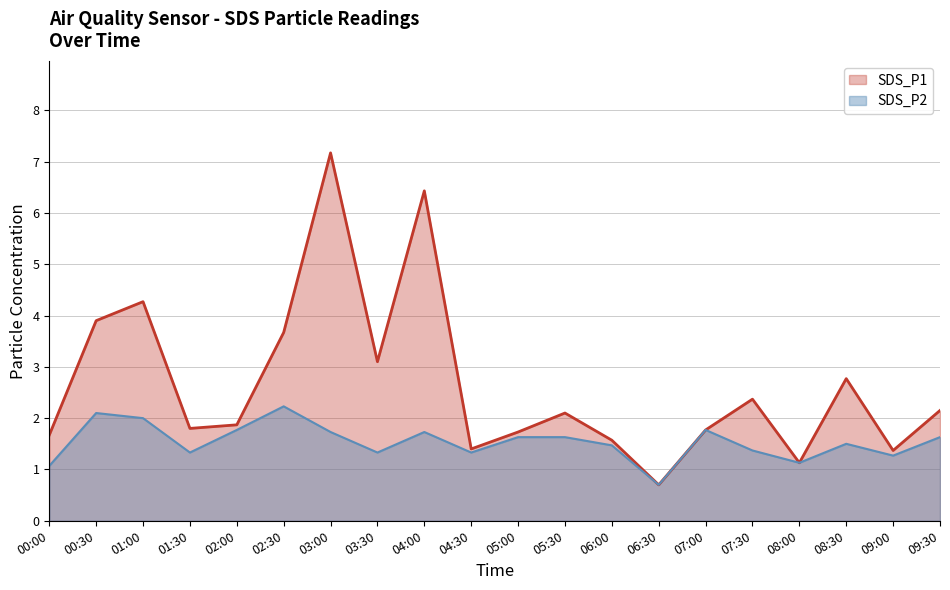

Where is the first local minimum for SDS_P1?

01:30